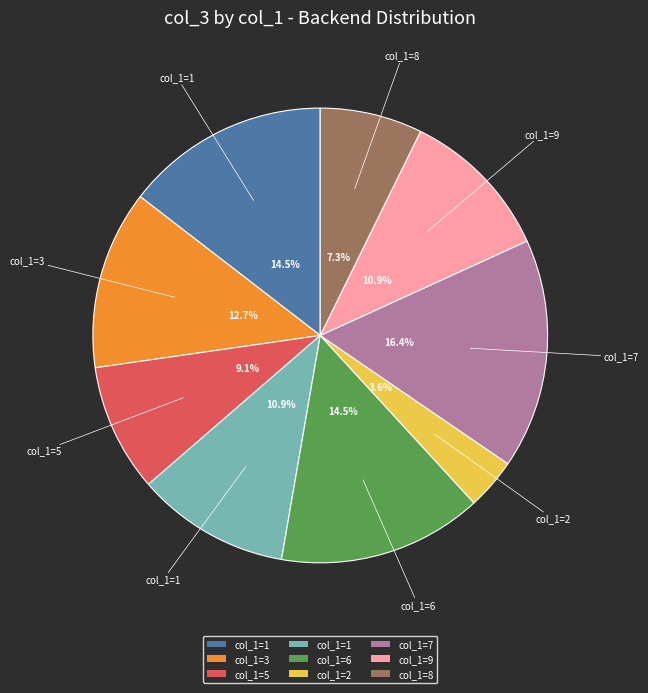

Does any single category account for the majority?

No